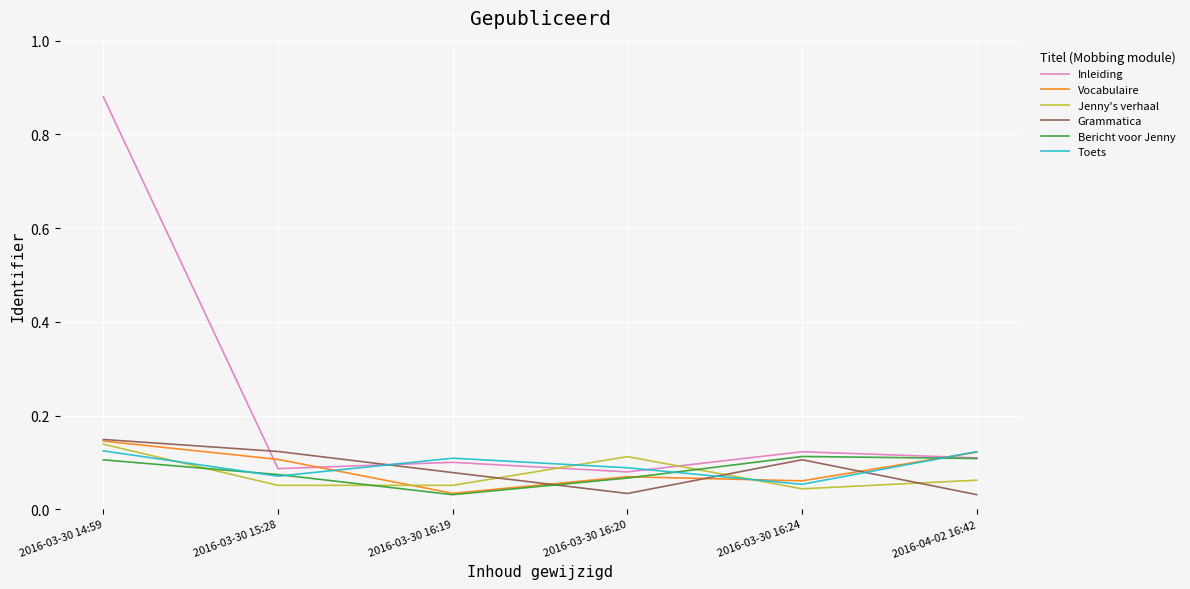

The value of Inleiding at 2016-03-30 15:28 is 0.1. True or false?

False